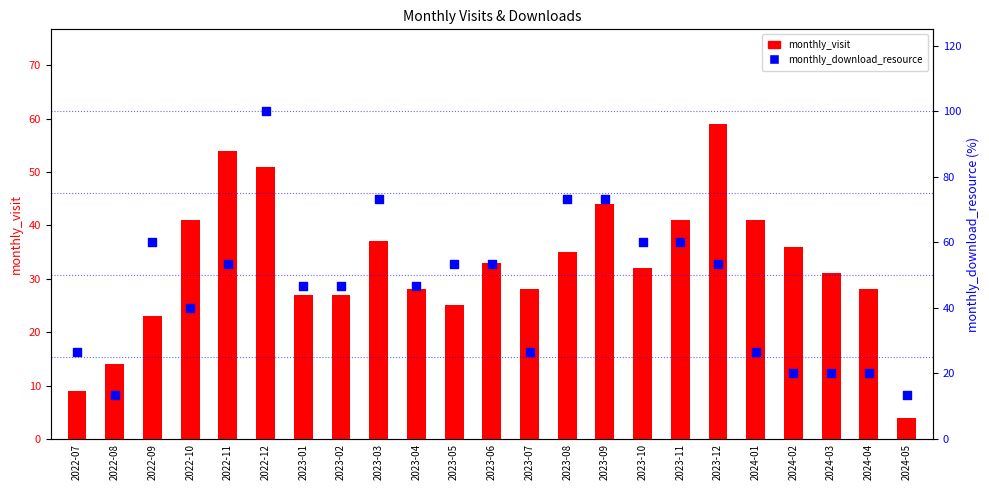

Which series has the largest total across all categories?

monthly_download_resource